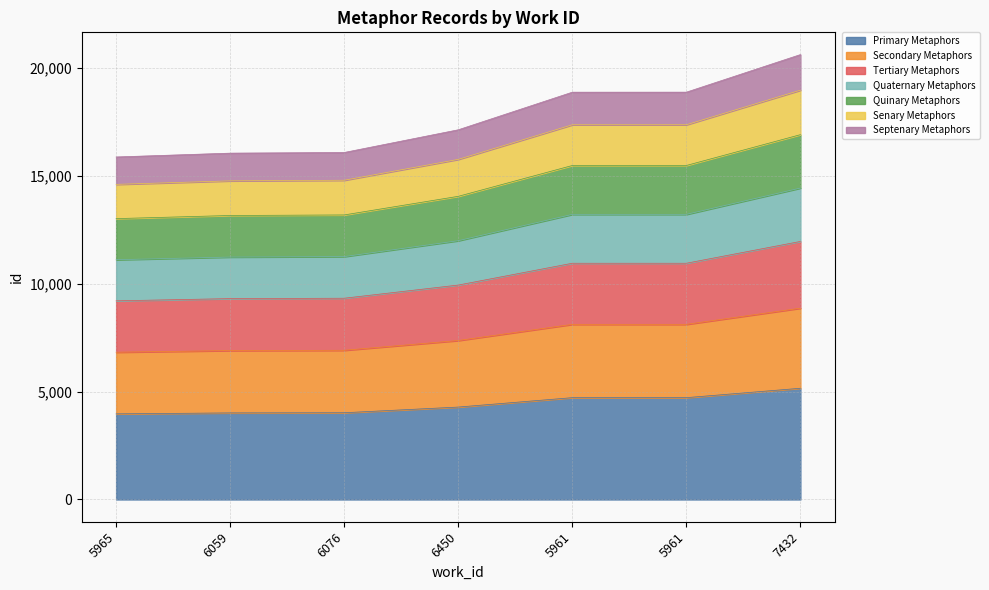

Which label corresponds to the smallest value in the chart?

5965